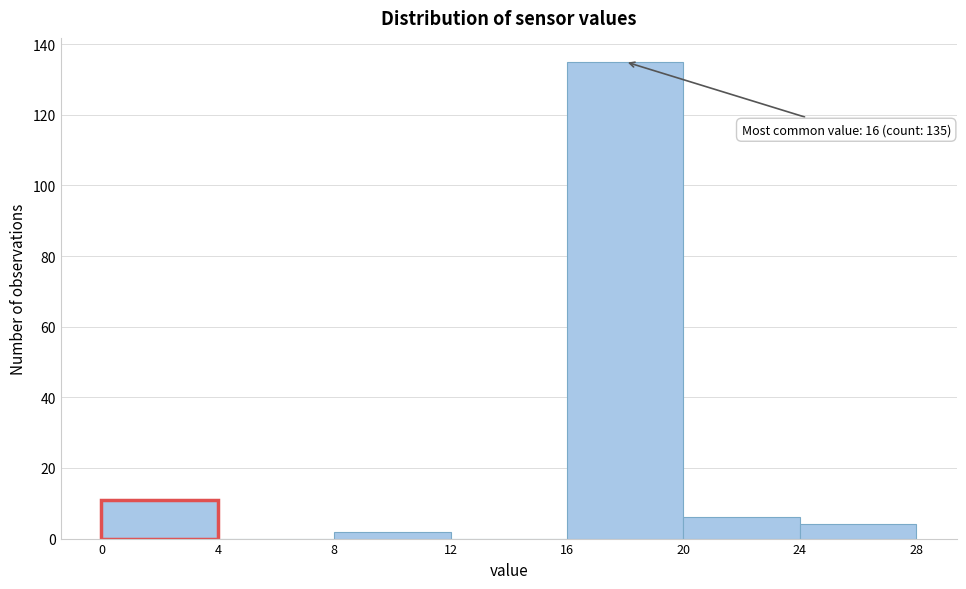

Over which range of the x-axis is the bar tallest?

16 to 20